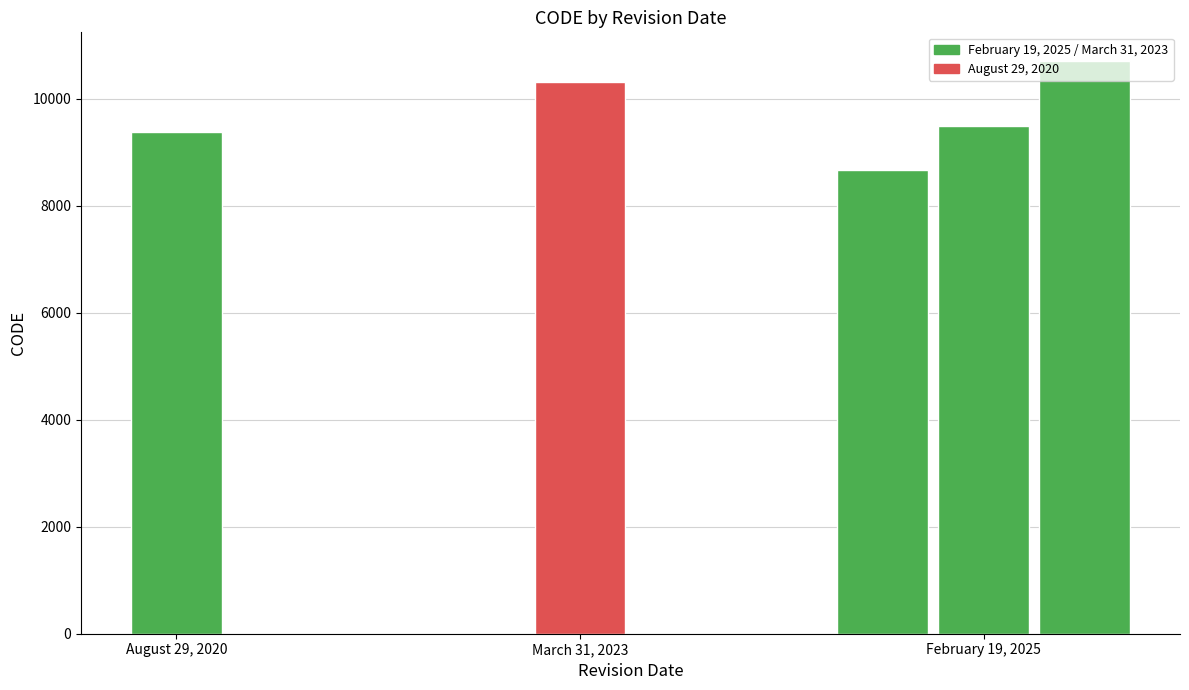

Does the chart contain stacked bars?

No